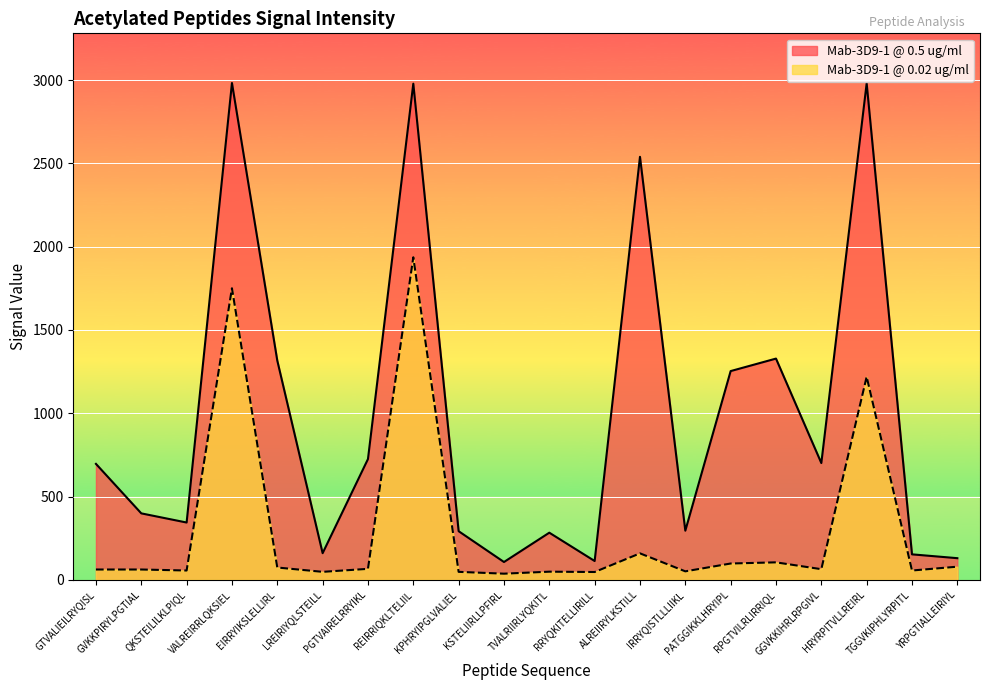

At which category does Mab-3D9-1 @ 0.02 ug/ml reach its first local peak?

VALREIRRLQKSIEL